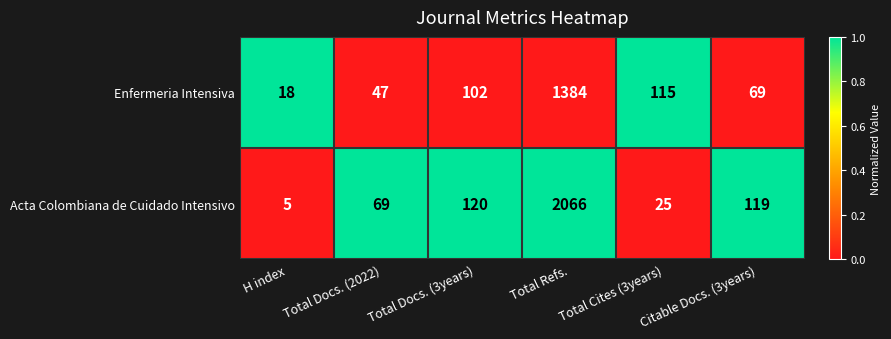

The value of Acta Colombiana de Cuidado Intensivo at Total Docs. (3years) is 120. True or false?

True